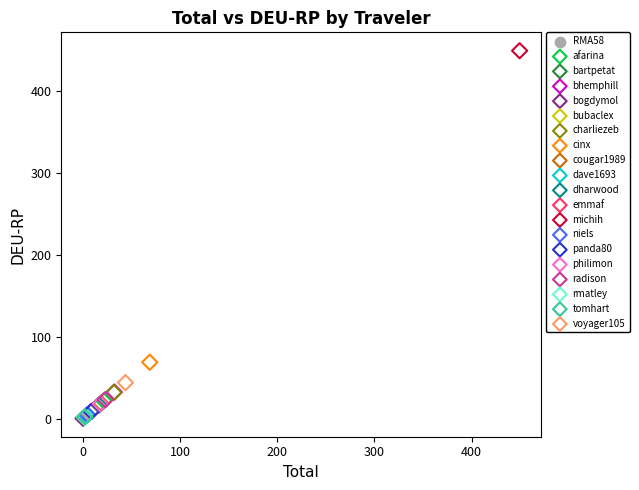

What are all the series names shown in the legend?

RMA58, afarina, bartpetat, bhemphill, bogdymol, bubaclex, charliezeb, cinx, cougar1989, dave1693, dharwood, emmaf, michih, niels, panda80, philimon, radison, rmatley, tomhart, voyager105